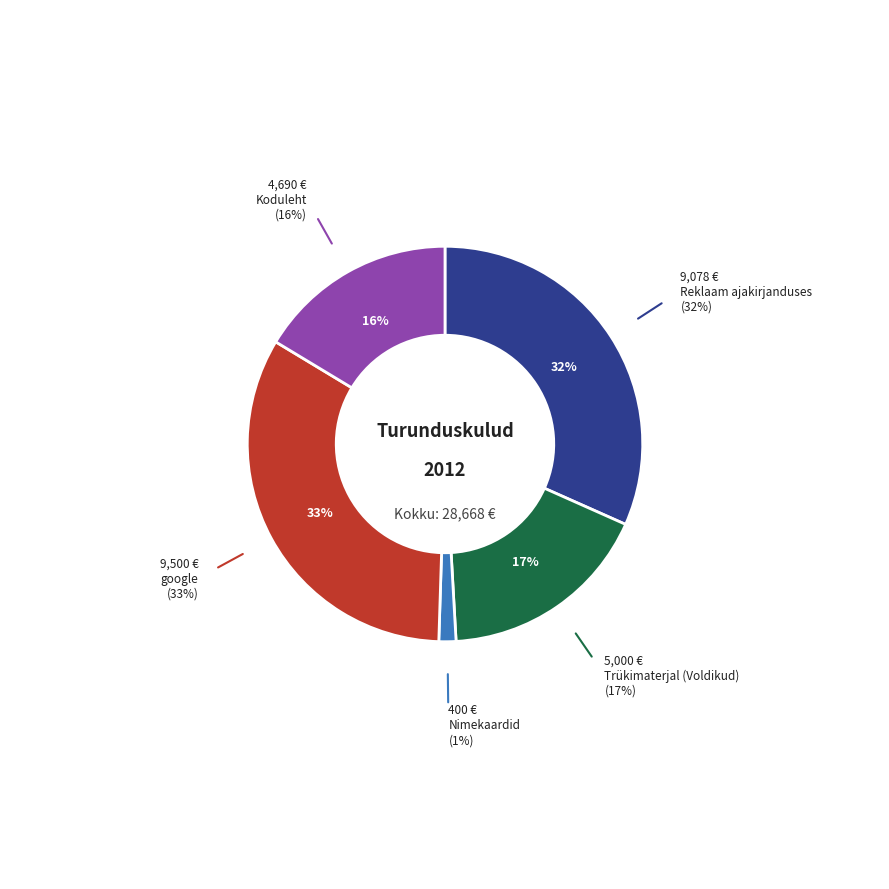

To the nearest percent, what is the difference between the largest and smallest slice percentages?

32%